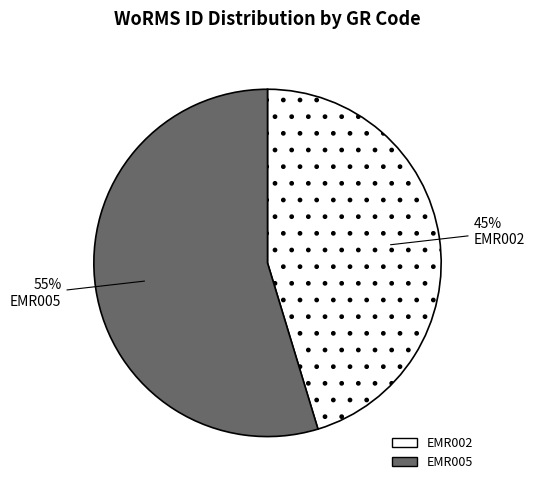

Which category has the smallest portion of the pie?

EMR002